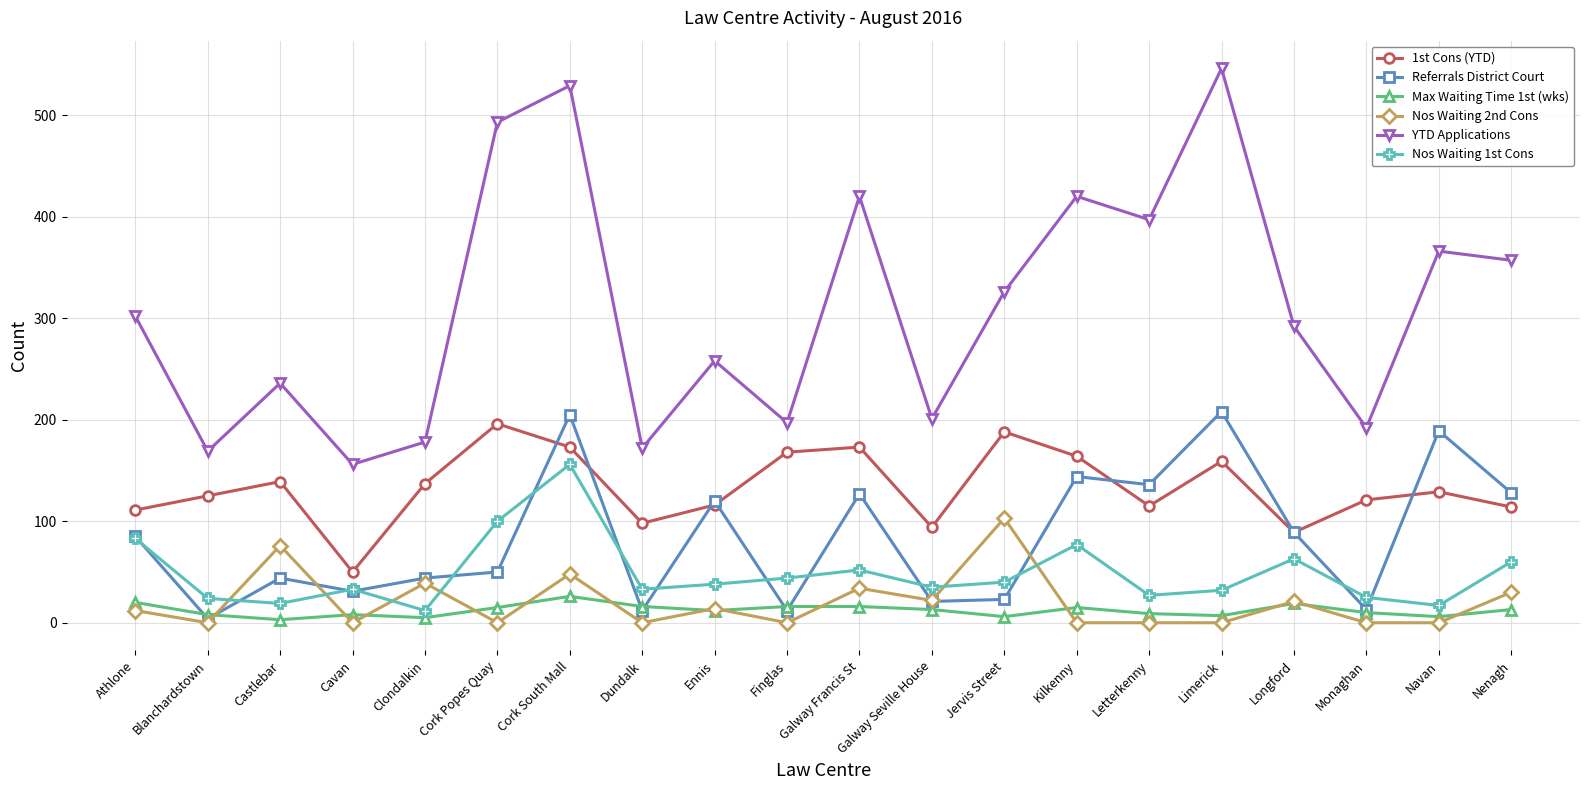

What is the label of the 3rd point from the left?

Castlebar